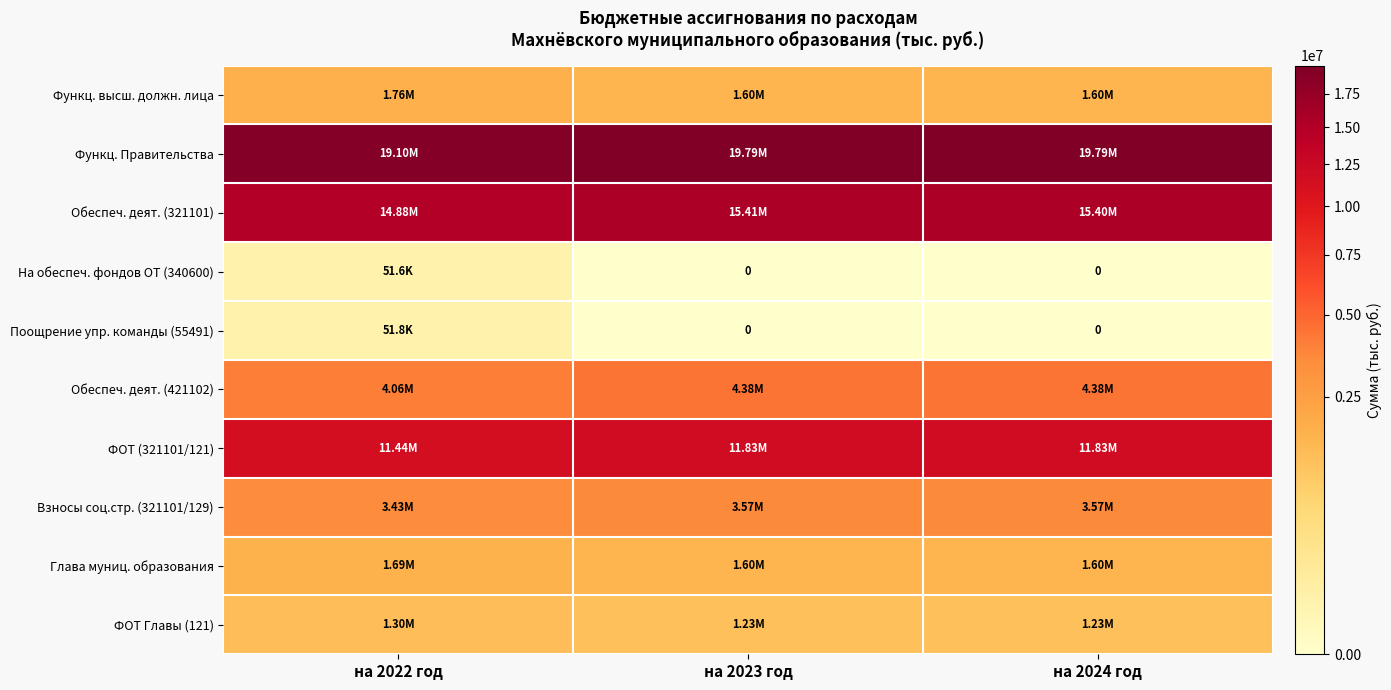

Which series has the widest spread of values?

Функц. Правительства